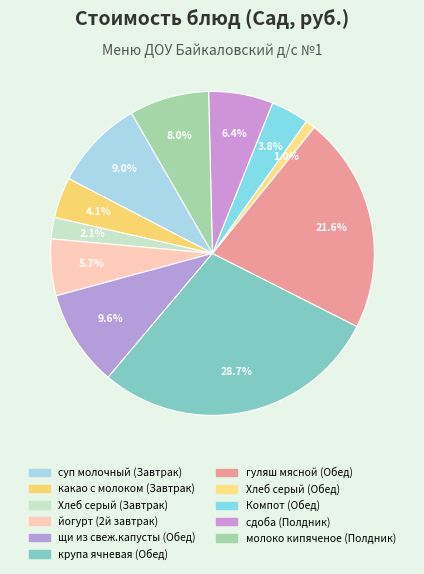

What portion of the pie excludes Хлеб серый (Обед)?

99.0%